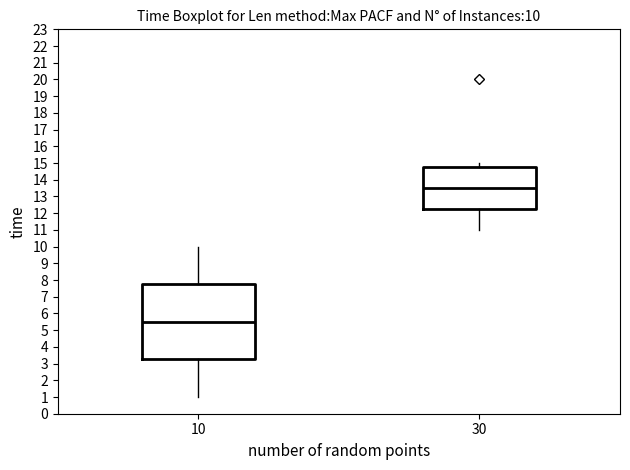

Comparing the boxes themselves (not the whiskers), which one is the tallest?

10